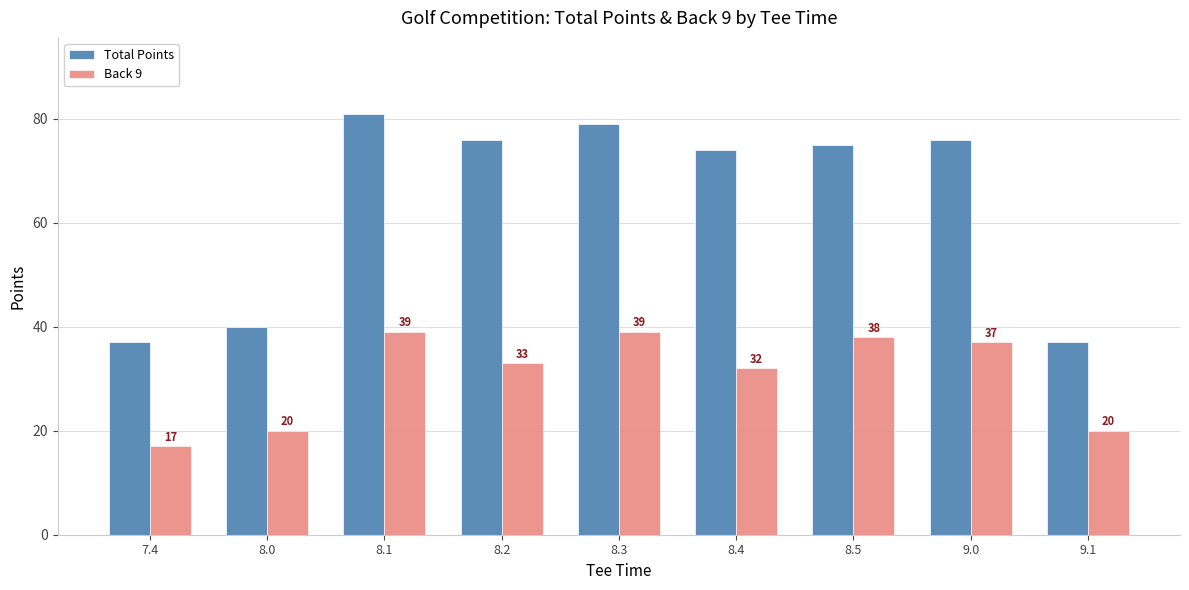

Reading left to right, extract all data points from this chart.

Total Points: 37	40	81	76	79	74	75	76	37
Back 9: 17	20	39	33	39	32	38	37	20